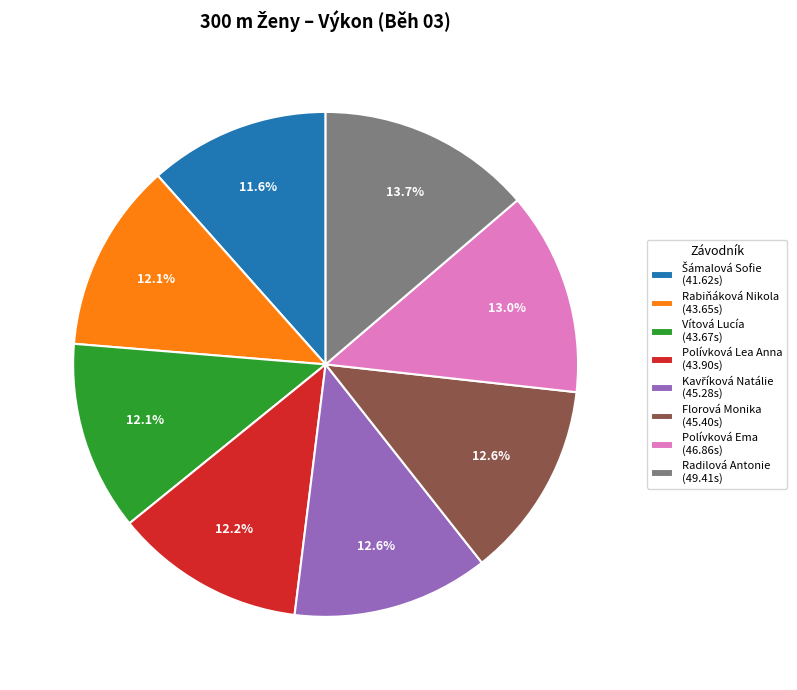

Count the number of slices in the pie.

8